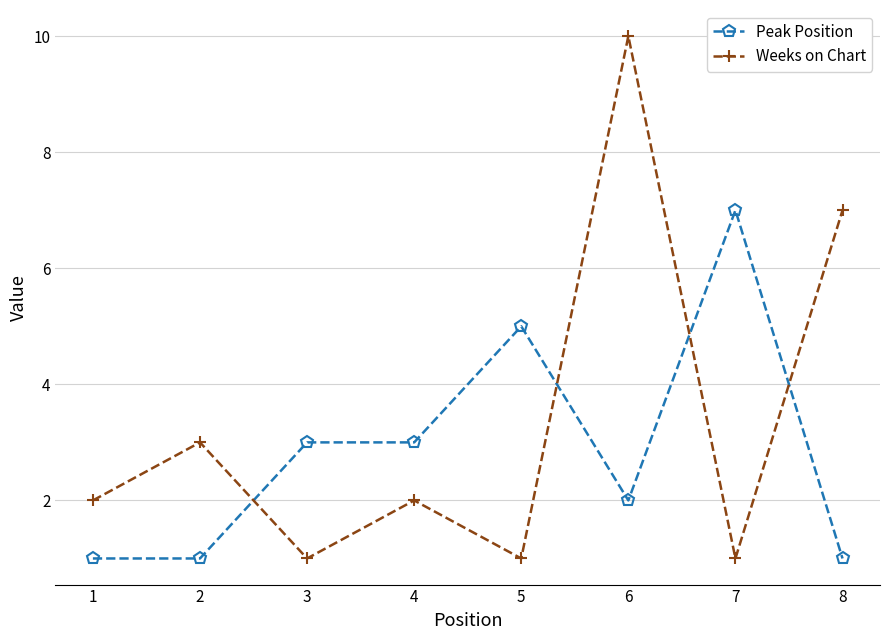

Reading left to right, list all the values displayed in this chart.

Peak Position: 1	1	3	3	5	2	7	1
Weeks on Chart: 2	3	1	2	1	10	1	7